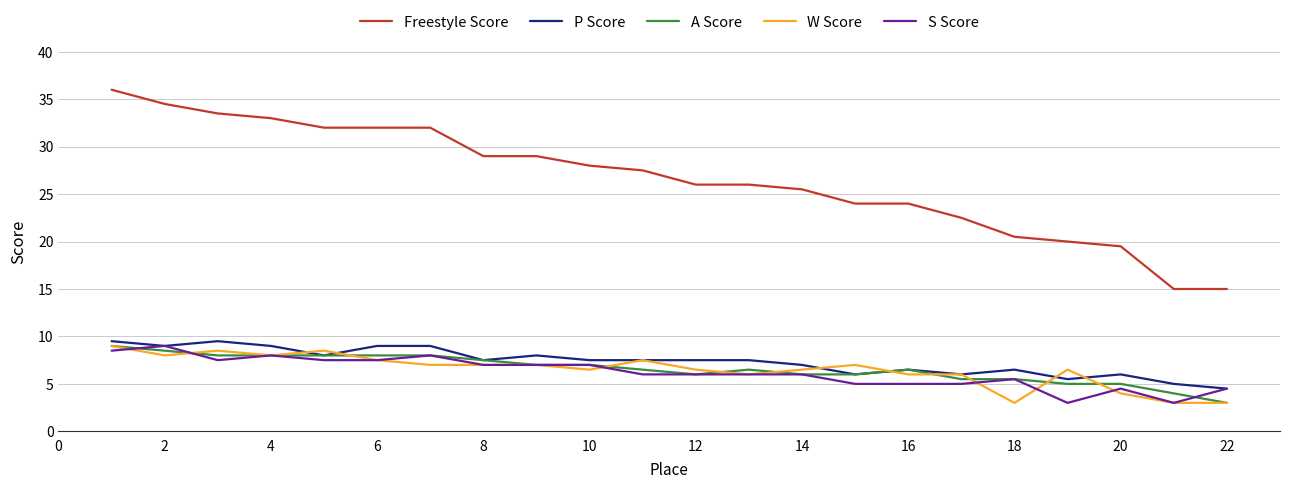

What are all the series names shown in the legend?

Freestyle Score, P Score, A Score, W Score, S Score